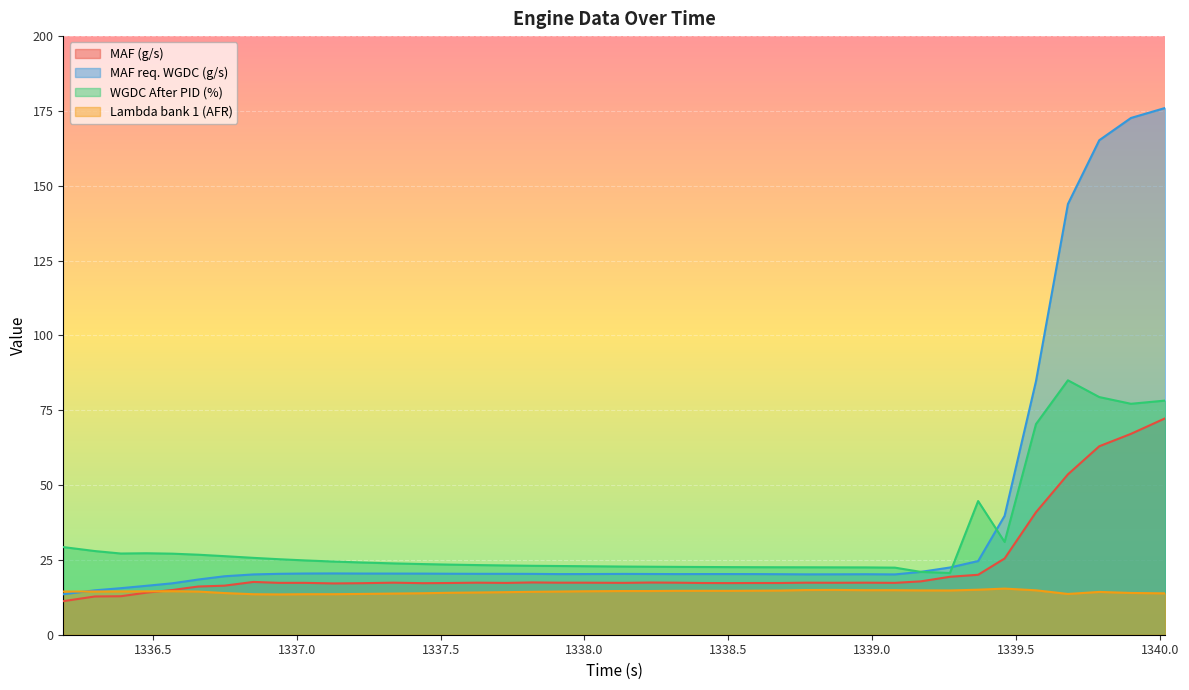

Reading left to right, list all the values displayed in this chart.

MAF (g/s): 11.2	12.8	12.9	14.1	14.9	16.1	16.4	17.6	17.3	17.3	17.1	17.2	17.4	17.2	17.3	17.4	17.3	17.5	17.4	17.4	17.3	17.4	17.4	17.3	17.2	17.3	17.3	17.4	17.4	17.4	17.3	17.8	19.4	20.0	25.5	40.9	53.6	63.0	67.1	72.3
MAF req. WGDC (g/s): 13.5	14.8	15.6	16.4	17.2	18.4	19.5	20.1	20.4	20.4	20.5	20.4	20.4	20.4	20.4	20.4	20.4	20.3	20.3	20.3	20.3	20.3	20.3	20.3	20.3	20.3	20.2	20.2	20.2	20.2	20.1	21.0	22.5	24.6	39.7	84.7	143.9	165.2	172.7	176.0
WGDC After PID (%): 29.3	27.9	27.1	27.2	27.1	26.7	26.2	25.7	25.2	24.8	24.4	24.1	23.8	23.6	23.4	23.3	23.1	23.0	23.0	22.9	22.8	22.7	22.7	22.6	22.6	22.6	22.5	22.5	22.5	22.5	22.4	21.0	20.6	44.7	31.0	70.4	85.0	79.4	77.2	78.2
Lambda bank 1 (AFR): 14.4	14.4	14.5	14.5	14.5	14.4	13.9	13.5	13.5	13.5	13.5	13.6	13.8	13.9	14.0	14.1	14.2	14.3	14.4	14.5	14.6	14.6	14.7	14.7	14.7	14.7	14.8	14.9	15.0	14.9	14.9	14.8	14.8	15.0	15.4	14.8	13.6	14.3	13.9	13.8